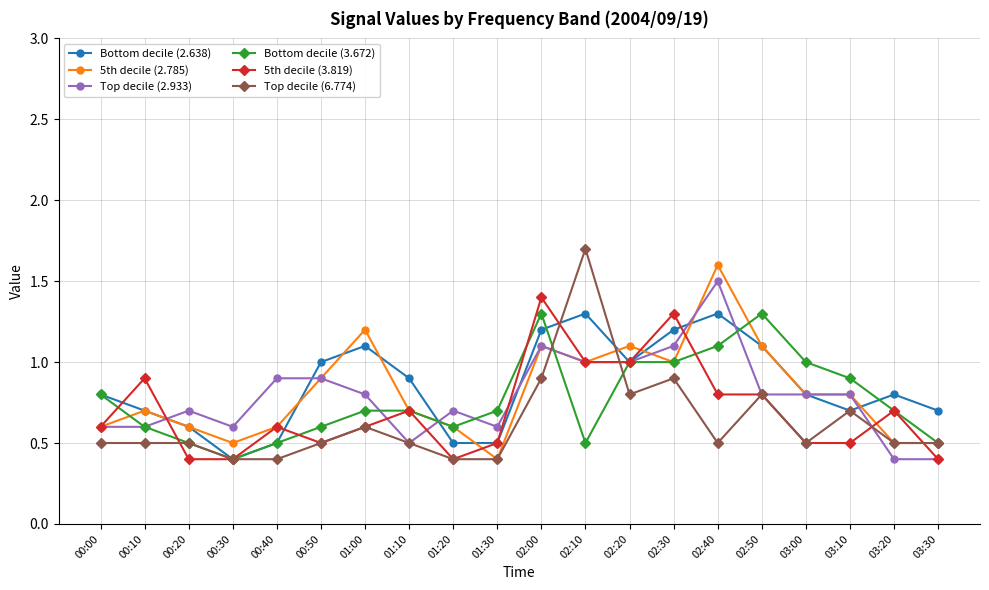

Reading left to right, what are all the values shown in this chart?

Bottom decile (2.638): 00:00=0.8	00:10=0.7	00:20=0.6	00:30=0.4	00:40=0.5	00:50=1.0	01:00=1.1	01:10=0.9	01:20=0.5	01:30=0.5	02:00=1.2	02:10=1.3	02:20=1.0	02:30=1.2	02:40=1.3	02:50=1.1	03:00=0.8	03:10=0.7	03:20=0.8	03:30=0.7
5th decile (2.785): 00:00=0.6	00:10=0.7	00:20=0.6	00:30=0.5	00:40=0.6	00:50=0.9	01:00=1.2	01:10=0.7	01:20=0.6	01:30=0.4	02:00=1.1	02:10=1.0	02:20=1.1	02:30=1.0	02:40=1.6	02:50=1.1	03:00=0.8	03:10=0.8	03:20=0.5	03:30=0.5
Top decile (2.933): 00:00=0.6	00:10=0.6	00:20=0.7	00:30=0.6	00:40=0.9	00:50=0.9	01:00=0.8	01:10=0.5	01:20=0.7	01:30=0.6	02:00=1.1	02:10=1.0	02:20=1.0	02:30=1.1	02:40=1.5	02:50=0.8	03:00=0.8	03:10=0.8	03:20=0.4	03:30=0.4
Bottom decile (3.672): 00:00=0.8	00:10=0.6	00:20=0.5	00:30=0.4	00:40=0.5	00:50=0.6	01:00=0.7	01:10=0.7	01:20=0.6	01:30=0.7	02:00=1.3	02:10=0.5	02:20=1.0	02:30=1.0	02:40=1.1	02:50=1.3	03:00=1.0	03:10=0.9	03:20=0.7	03:30=0.5
5th decile (3.819): 00:00=0.6	00:10=0.9	00:20=0.4	00:30=0.4	00:40=0.6	00:50=0.5	01:00=0.6	01:10=0.7	01:20=0.4	01:30=0.5	02:00=1.4	02:10=1.0	02:20=1.0	02:30=1.3	02:40=0.8	02:50=0.8	03:00=0.5	03:10=0.5	03:20=0.7	03:30=0.4
Top decile (6.774): 00:00=0.5	00:10=0.5	00:20=0.5	00:30=0.4	00:40=0.4	00:50=0.5	01:00=0.6	01:10=0.5	01:20=0.4	01:30=0.4	02:00=0.9	02:10=1.7	02:20=0.8	02:30=0.9	02:40=0.5	02:50=0.8	03:00=0.5	03:10=0.7	03:20=0.5	03:30=0.5